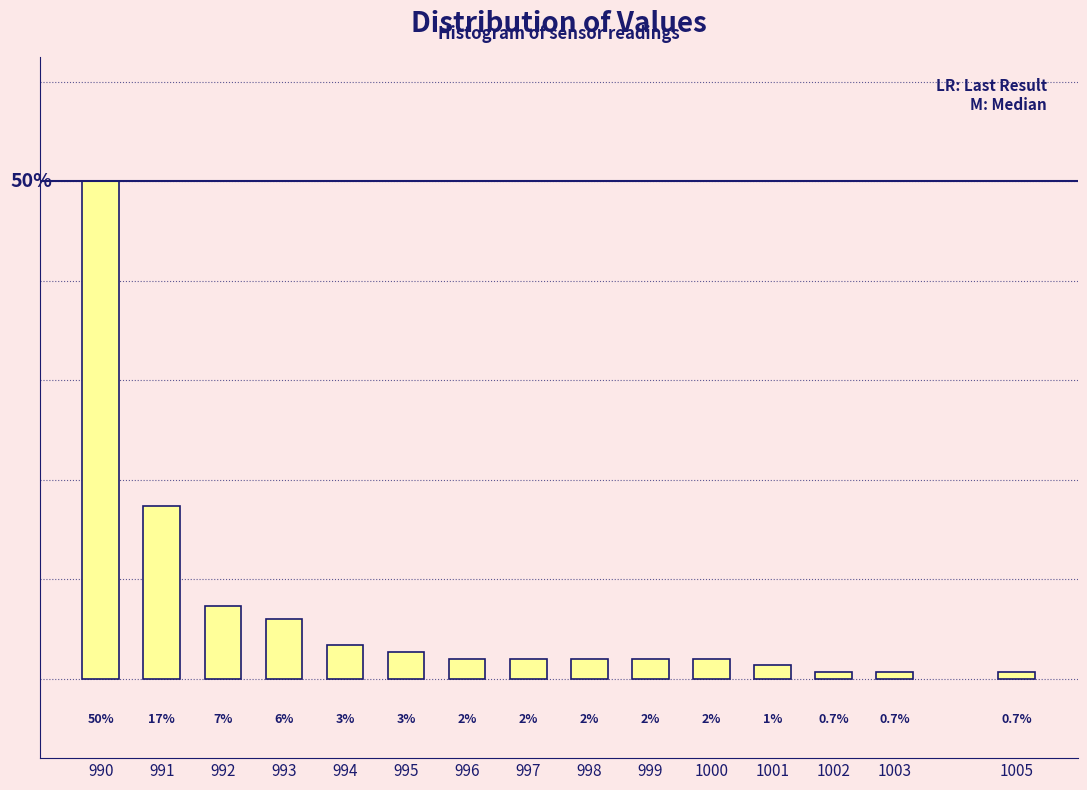

Are the bars horizontal?

No